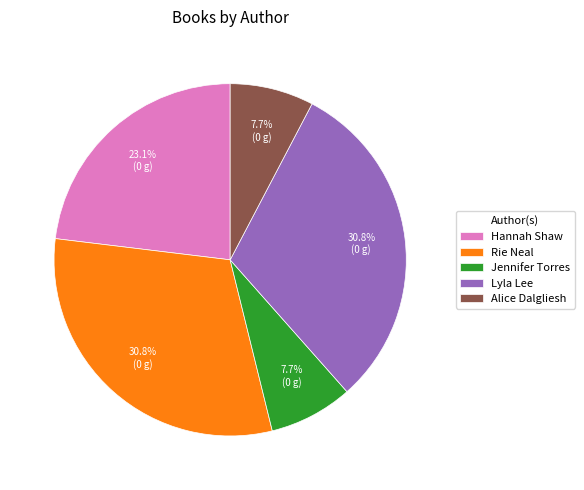

True or false: Hannah Shaw accounts for 23% of the total.

True